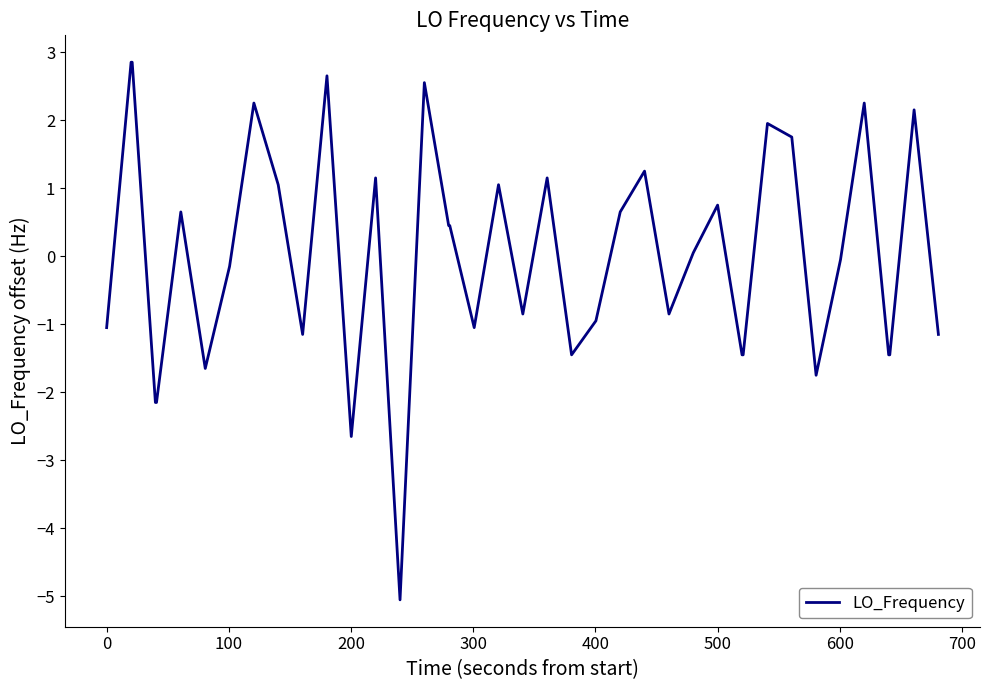

Does the chart have visible grid lines?

No